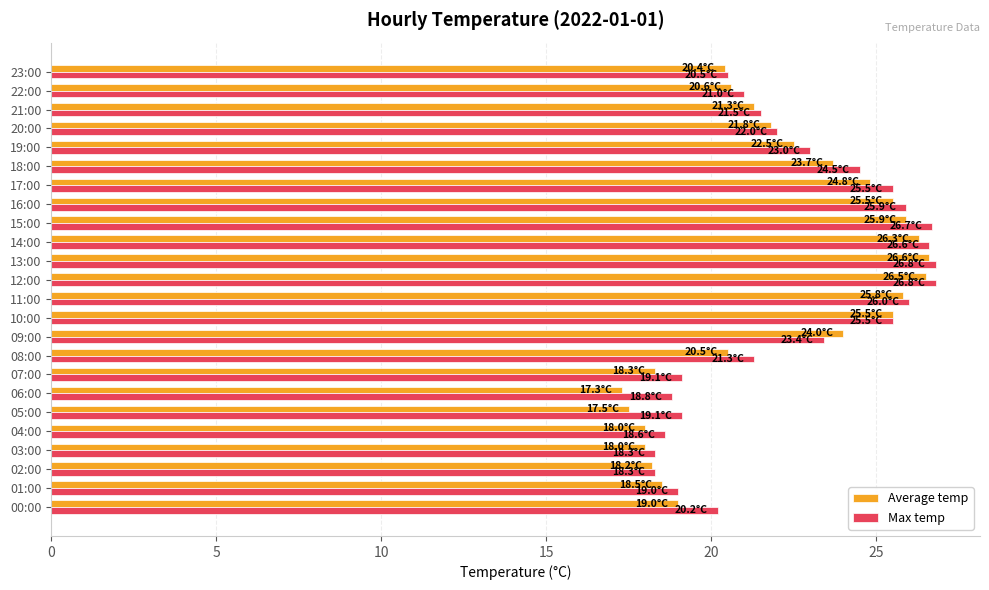

What is the minimum value for Average temp?

17.3